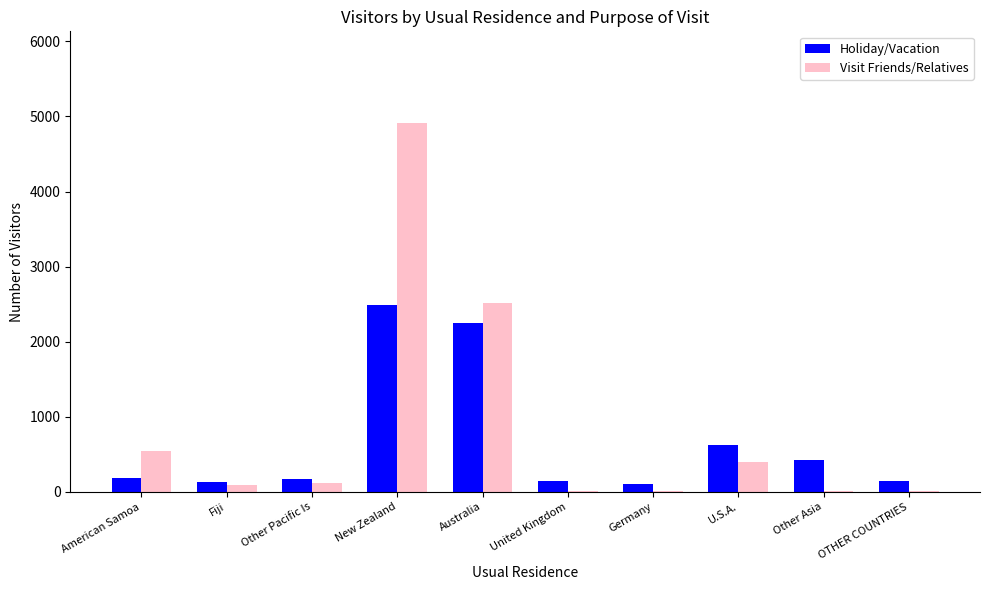

Is it true that Holiday/Vacation equals 1297 at Australia?

False